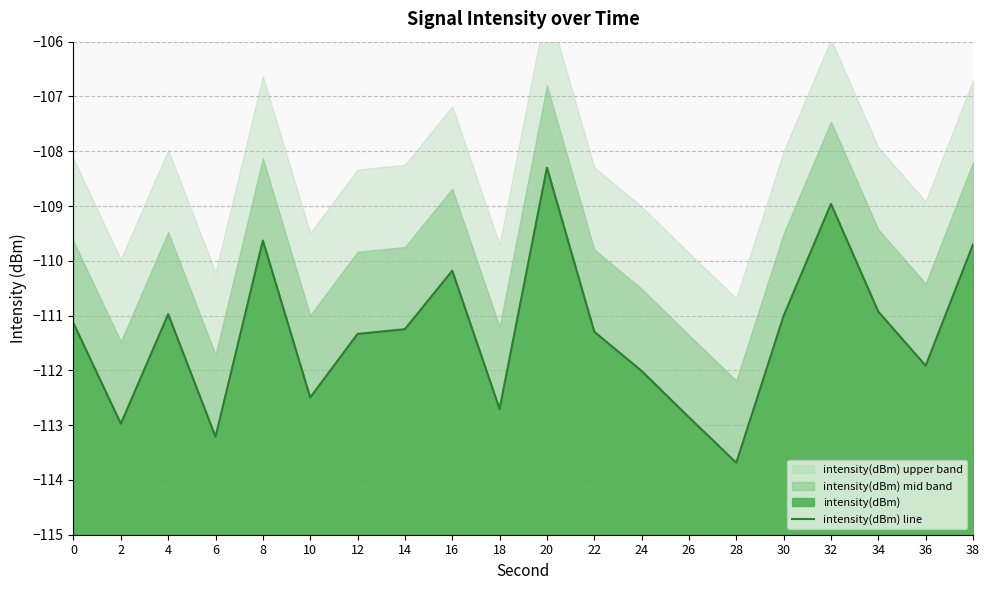

What is the value of the 9th point from the left?

-110.2